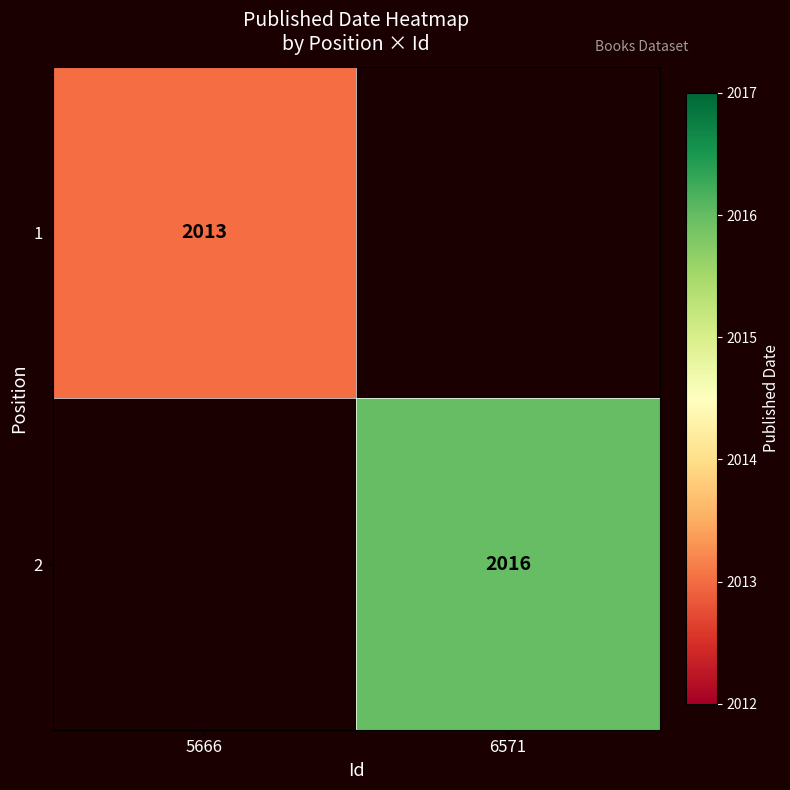

True or false: 1 has a value of 2903 at 5666.

False